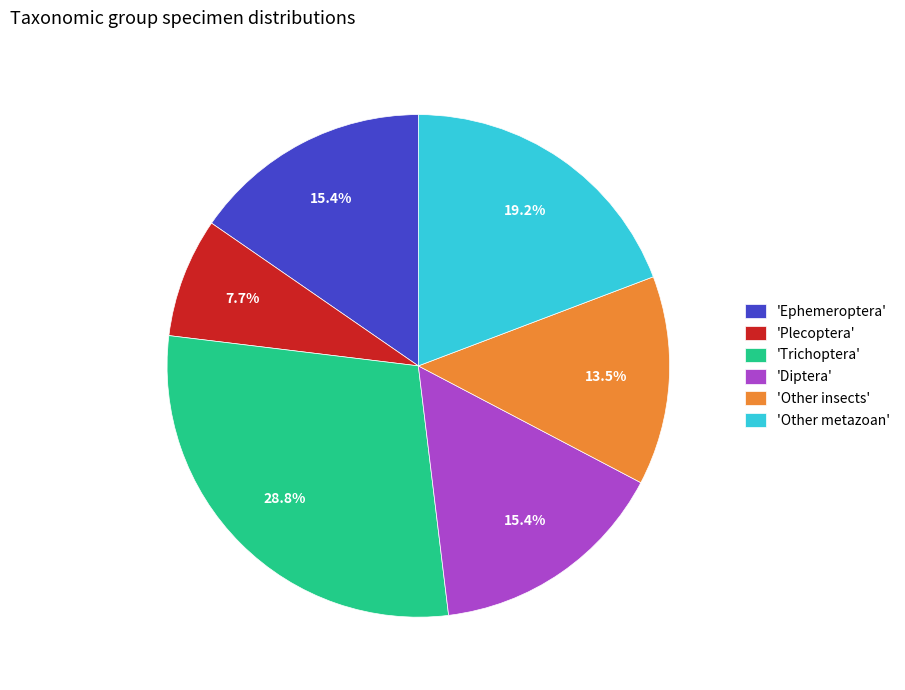

What portion of the pie excludes 'Plecoptera'?

92.3%